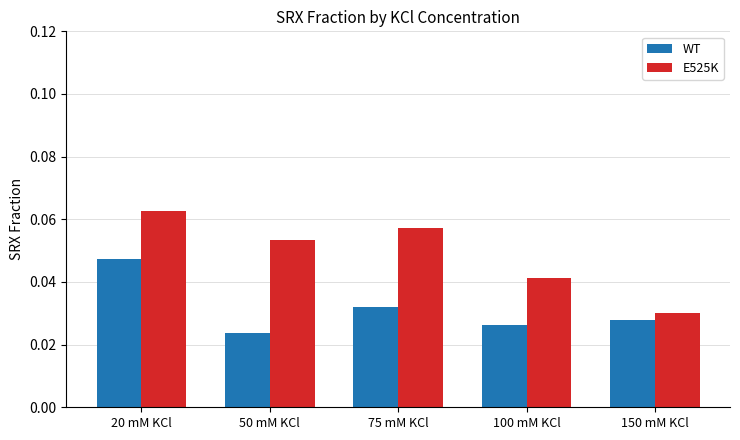

What are all the series names shown in the legend?

WT, E525K